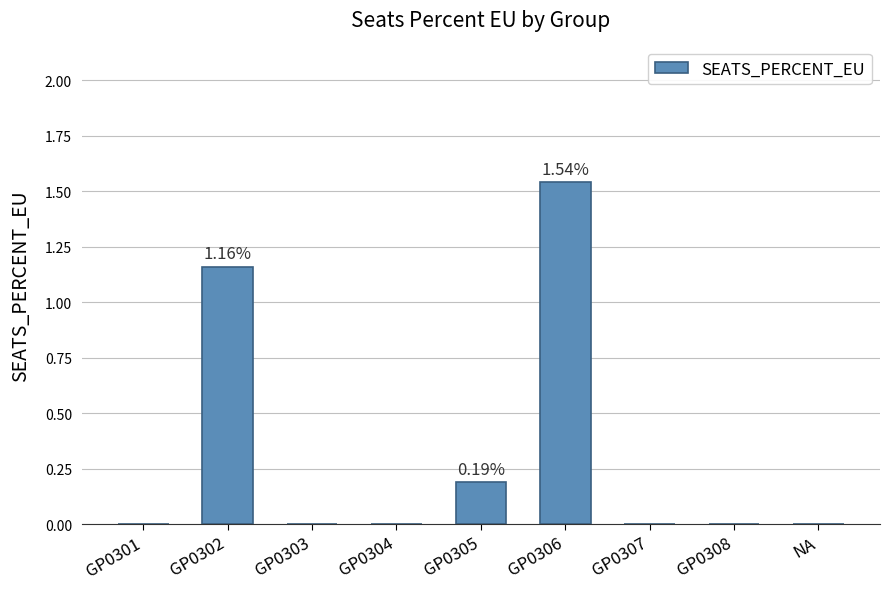

The value at GP0308 is 0.0. True or false?

True